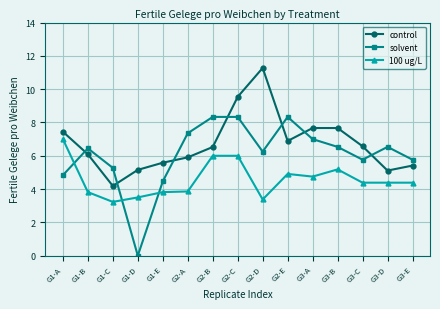

True or false: solvent has more than 2 points higher than both neighbors.

True